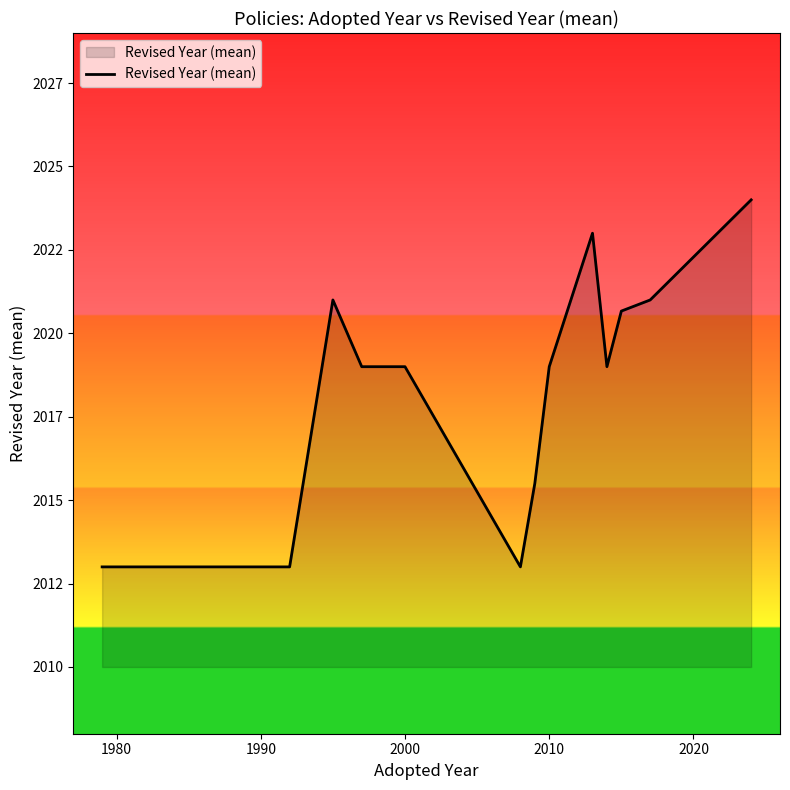

What is the value of the 1st point from the left?

2013.0